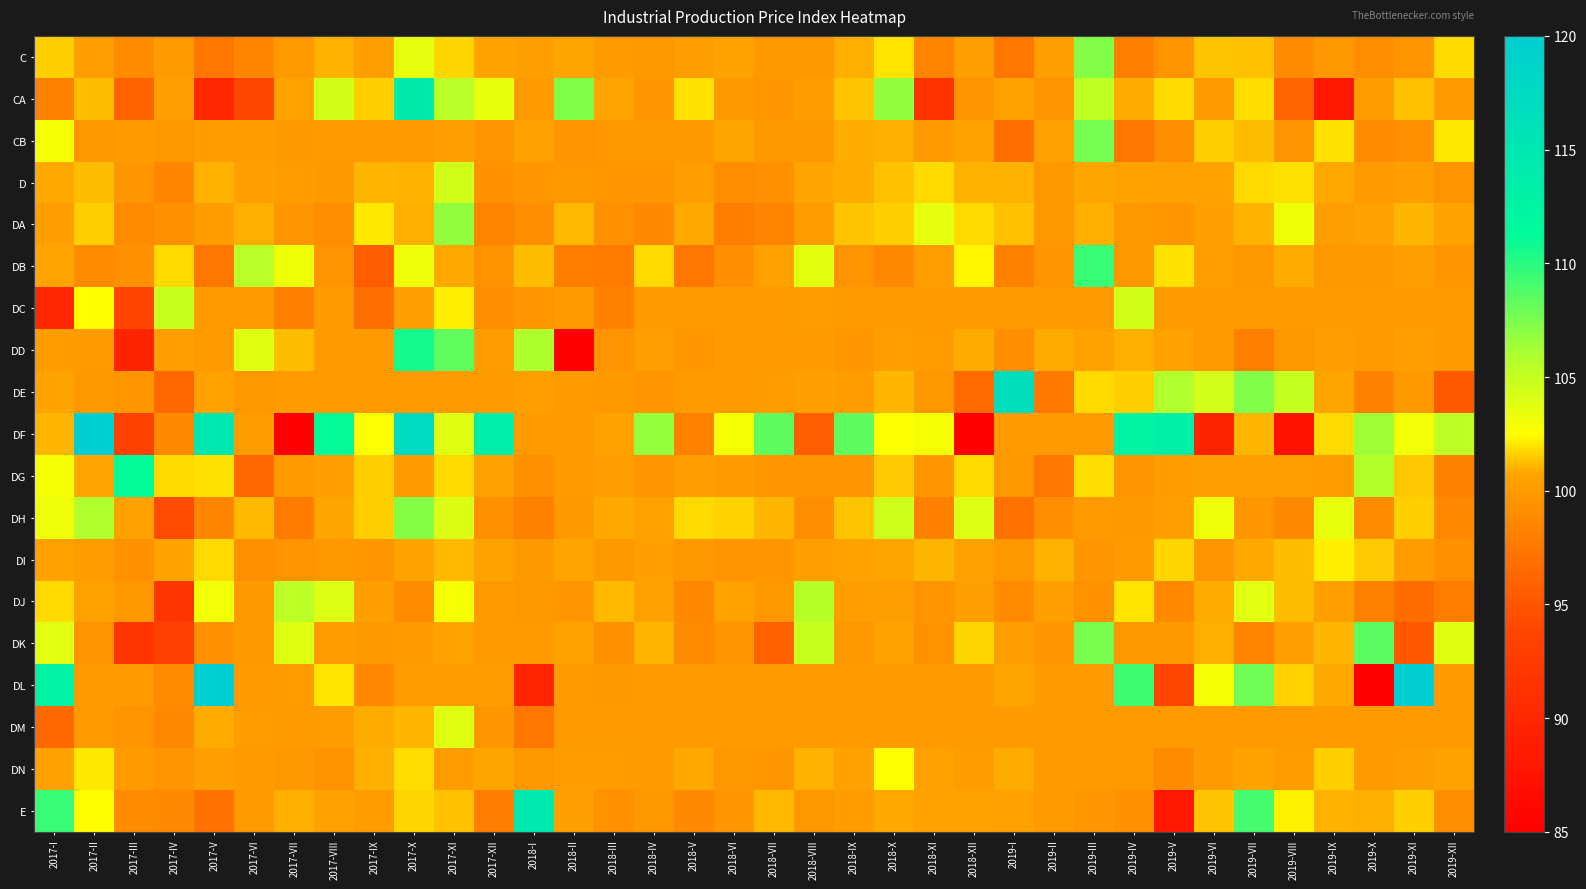

Reading left to right, list all the values displayed in this chart.

C: 2017-I=101.6	2017-II=100.3	2017-III=98.9	2017-IV=100.0	2017-V=97.4	2017-VI=98.7	2017-VII=100.1	2017-VIII=101.1	2017-IX=100.4	2017-X=103.5	2017-XI=101.7	2017-XII=100.6	2018-I=100.4	2018-II=100.8	2018-III=100.0	2018-IV=99.9	2018-V=100.3	2018-VI=100.6	2018-VII=99.8	2018-VIII=99.9	2018-IX=101.0	2018-X=102.0	2018-XI=98.4	2018-XII=100.3	2019-I=97.5	2019-II=100.3	2019-III=107.3	2019-IV=98.0	2019-V=99.5	2019-VI=101.4	2019-VII=101.3	2019-VIII=99.0	2019-IX=99.9	2019-X=99.1	2019-XI=99.5	2019-XII=101.8
CA: 2017-I=98.2	2017-II=101.3	2017-III=96.0	2017-IV=100.4	2017-V=90.2	2017-VI=93.9	2017-VII=100.5	2017-VIII=104.4	2017-IX=101.5	2017-X=114.2	2017-XI=105.5	2017-XII=103.5	2018-I=100.0	2018-II=107.3	2018-III=100.7	2018-IV=99.8	2018-V=102.0	2018-VI=99.9	2018-VII=99.7	2018-VIII=100.2	2018-IX=101.4	2018-X=106.8	2018-XI=91.5	2018-XII=99.5	2019-I=100.6	2019-II=99.5	2019-III=105.2	2019-IV=100.9	2019-V=101.8	2019-VI=100.0	2019-VII=101.8	2019-VIII=96.1	2019-IX=88.1	2019-X=100.2	2019-XI=101.3	2019-XII=100.0
CB: 2017-I=103.0	2017-II=99.9	2017-III=100.0	2017-IV=99.9	2017-V=100.1	2017-VI=100.2	2017-VII=100.0	2017-VIII=100.0	2017-IX=100.0	2017-X=100.0	2017-XI=100.3	2017-XII=99.5	2018-I=100.5	2018-II=99.5	2018-III=99.9	2018-IV=99.9	2018-V=99.9	2018-VI=100.8	2018-VII=99.8	2018-VIII=99.8	2018-IX=100.9	2018-X=101.0	2018-XI=100.0	2018-XII=100.5	2019-I=96.9	2019-II=100.5	2019-III=107.6	2019-IV=97.5	2019-V=99.1	2019-VI=101.6	2019-VII=101.2	2019-VIII=99.5	2019-IX=101.9	2019-X=98.9	2019-XI=99.2	2019-XII=102.0
D: 2017-I=100.8	2017-II=101.2	2017-III=99.6	2017-IV=98.5	2017-V=101.0	2017-VI=100.3	2017-VII=100.2	2017-VIII=99.9	2017-IX=101.1	2017-X=101.0	2017-XI=104.4	2017-XII=99.3	2018-I=99.7	2018-II=99.8	2018-III=99.7	2018-IV=99.6	2018-V=100.3	2018-VI=99.1	2018-VII=99.3	2018-VIII=100.7	2018-IX=100.9	2018-X=101.3	2018-XI=101.8	2018-XII=101.0	2019-I=101.0	2019-II=99.9	2019-III=100.7	2019-IV=100.6	2019-V=100.5	2019-VI=100.6	2019-VII=101.8	2019-VIII=101.9	2019-IX=100.8	2019-X=100.0	2019-XI=100.3	2019-XII=99.5
DA: 2017-I=100.3	2017-II=101.6	2017-III=98.9	2017-IV=99.2	2017-V=100.1	2017-VI=101.0	2017-VII=99.6	2017-VIII=99.0	2017-IX=102.0	2017-X=101.0	2017-XI=106.8	2017-XII=98.5	2018-I=99.2	2018-II=101.2	2018-III=99.3	2018-IV=98.8	2018-V=100.8	2018-VI=98.0	2018-VII=98.4	2018-VIII=100.1	2018-IX=101.4	2018-X=101.6	2018-XI=103.5	2018-XII=101.8	2019-I=101.3	2019-II=99.8	2019-III=100.9	2019-IV=99.8	2019-V=99.7	2019-VI=100.4	2019-VII=101.0	2019-VIII=103.2	2019-IX=100.3	2019-X=100.5	2019-XI=101.1	2019-XII=100.6
DB: 2017-I=100.7	2017-II=98.9	2017-III=99.3	2017-IV=101.8	2017-V=97.3	2017-VI=105.4	2017-VII=103.1	2017-VIII=99.5	2017-IX=95.6	2017-X=103.2	2017-XI=100.8	2017-XII=99.4	2018-I=101.3	2018-II=97.9	2018-III=97.8	2018-IV=101.8	2018-V=97.4	2018-VI=99.2	2018-VII=100.5	2018-VIII=103.7	2018-IX=99.5	2018-X=98.7	2018-XI=100.3	2018-XII=102.3	2019-I=98.1	2019-II=99.6	2019-III=109.5	2019-IV=99.8	2019-V=102.0	2019-VI=100.4	2019-VII=99.8	2019-VIII=100.9	2019-IX=99.9	2019-X=100.0	2019-XI=100.3	2019-XII=99.7
DC: 2017-I=90.0	2017-II=102.5	2017-III=93.8	2017-IV=104.8	2017-V=100.0	2017-VI=100.0	2017-VII=98.0	2017-VIII=100.0	2017-IX=96.8	2017-X=100.3	2017-XI=102.2	2017-XII=99.1	2018-I=99.7	2018-II=100.0	2018-III=98.3	2018-IV=100.0	2018-V=100.0	2018-VI=100.0	2018-VII=100.0	2018-VIII=100.2	2018-IX=100.0	2018-X=100.0	2018-XI=100.0	2018-XII=100.0	2019-I=100.0	2019-II=100.0	2019-III=100.0	2019-IV=104.4	2019-V=100.0	2019-VI=100.0	2019-VII=100.0	2019-VIII=100.0	2019-IX=100.0	2019-X=100.0	2019-XI=100.0	2019-XII=100.0
DD: 2017-I=100.1	2017-II=100.0	2017-III=89.7	2017-IV=100.3	2017-V=100.0	2017-VI=103.9	2017-VII=101.2	2017-VIII=100.0	2017-IX=100.0	2017-X=110.6	2017-XI=108.2	2017-XII=100.2	2018-I=105.9	2018-II=85.0	2018-III=99.5	2018-IV=100.3	2018-V=99.7	2018-VI=100.0	2018-VII=100.0	2018-VIII=100.0	2018-IX=99.7	2018-X=100.3	2018-XI=100.2	2018-XII=100.9	2019-I=99.2	2019-II=100.9	2019-III=100.6	2019-IV=100.9	2019-V=100.5	2019-VI=100.0	2019-VII=98.1	2019-VIII=99.9	2019-IX=100.2	2019-X=100.0	2019-XI=100.4	2019-XII=100.0
DE: 2017-I=100.6	2017-II=99.9	2017-III=99.7	2017-IV=96.3	2017-V=100.5	2017-VI=99.8	2017-VII=100.1	2017-VIII=100.0	2017-IX=100.0	2017-X=100.0	2017-XI=100.0	2017-XII=100.1	2018-I=100.4	2018-II=100.1	2018-III=100.0	2018-IV=99.7	2018-V=100.1	2018-VI=100.1	2018-VII=100.1	2018-VIII=100.4	2018-IX=100.2	2018-X=101.1	2018-XI=99.8	2018-XII=96.6	2019-I=116.7	2019-II=97.5	2019-III=101.8	2019-IV=101.5	2019-V=105.8	2019-VI=104.3	2019-VII=107.3	2019-VIII=105.0	2019-IX=100.7	2019-X=98.3	2019-XI=99.9	2019-XII=95.3
DF: 2017-I=101.1	2017-II=133.6	2017-III=93.3	2017-IV=98.8	2017-V=114.7	2017-VI=100.2	2017-VII=68.1	2017-VIII=111.1	2017-IX=102.6	2017-X=117.5	2017-XI=103.9	2017-XII=113.5	2018-I=100.0	2018-II=100.0	2018-III=100.6	2018-IV=106.7	2018-V=98.1	2018-VI=102.8	2018-VII=108.4	2018-VIII=95.7	2018-IX=108.3	2018-X=102.5	2018-XI=102.9	2018-XII=84.9	2019-I=100.0	2019-II=100.0	2019-III=100.0	2019-IV=112.5	2019-V=113.4	2019-VI=89.7	2019-VII=101.1	2019-VIII=87.2	2019-IX=101.8	2019-X=106.4	2019-XI=103.1	2019-XII=105.3
DG: 2017-I=102.8	2017-II=100.7	2017-III=111.2	2017-IV=101.8	2017-V=101.9	2017-VI=96.5	2017-VII=100.0	2017-VIII=100.3	2017-IX=101.5	2017-X=100.0	2017-XI=101.8	2017-XII=100.5	2018-I=99.3	2018-II=100.1	2018-III=100.3	2018-IV=99.6	2018-V=100.3	2018-VI=100.0	2018-VII=99.7	2018-VIII=99.6	2018-IX=99.6	2018-X=101.5	2018-XI=99.7	2018-XII=101.8	2019-I=99.8	2019-II=97.5	2019-III=101.8	2019-IV=99.7	2019-V=100.1	2019-VI=100.2	2019-VII=100.3	2019-VIII=100.3	2019-IX=100.1	2019-X=105.8	2019-XI=101.5	2019-XII=98.2
DH: 2017-I=103.2	2017-II=105.8	2017-III=100.5	2017-IV=94.3	2017-V=98.5	2017-VI=101.2	2017-VII=97.8	2017-VIII=100.8	2017-IX=101.6	2017-X=107.2	2017-XI=104.1	2017-XII=99.2	2018-I=98.1	2018-II=100.0	2018-III=100.8	2018-IV=100.6	2018-V=101.8	2018-VI=101.6	2018-VII=101.1	2018-VIII=99.2	2018-IX=101.4	2018-X=104.6	2018-XI=98.2	2018-XII=104.0	2019-I=97.0	2019-II=99.2	2019-III=100.0	2019-IV=99.9	2019-V=100.4	2019-VI=103.2	2019-VII=99.7	2019-VIII=98.8	2019-IX=103.5	2019-X=99.0	2019-XI=101.5	2019-XII=98.8
DI: 2017-I=100.5	2017-II=100.1	2017-III=99.3	2017-IV=100.6	2017-V=101.8	2017-VI=99.3	2017-VII=99.4	2017-VIII=99.9	2017-IX=99.7	2017-X=100.6	2017-XI=101.2	2017-XII=100.6	2018-I=99.9	2018-II=100.7	2018-III=99.9	2018-IV=100.3	2018-V=99.9	2018-VI=99.6	2018-VII=99.7	2018-VIII=100.4	2018-IX=100.6	2018-X=100.7	2018-XI=101.1	2018-XII=100.5	2019-I=99.8	2019-II=101.0	2019-III=99.6	2019-IV=100.0	2019-V=101.7	2019-VI=99.6	2019-VII=100.8	2019-VIII=101.2	2019-IX=102.2	2019-X=101.5	2019-XI=100.2	2019-XII=99.3
DJ: 2017-I=101.8	2017-II=100.5	2017-III=99.9	2017-IV=91.9	2017-V=103.1	2017-VI=100.0	2017-VII=105.3	2017-VIII=103.9	2017-IX=100.3	2017-X=98.9	2017-XI=102.9	2017-XII=100.1	2018-I=99.8	2018-II=99.7	2018-III=101.2	2018-IV=100.5	2018-V=98.7	2018-VI=100.6	2018-VII=99.9	2018-VIII=105.5	2018-IX=100.3	2018-X=100.2	2018-XI=99.5	2018-XII=100.4	2019-I=99.0	2019-II=100.3	2019-III=99.3	2019-IV=102.0	2019-V=98.8	2019-VI=100.9	2019-VII=103.7	2019-VIII=101.2	2019-IX=100.3	2019-X=98.1	2019-XI=96.7	2019-XII=98.0
DK: 2017-I=103.8	2017-II=99.4	2017-III=91.8	2017-IV=93.2	2017-V=99.3	2017-VI=100.0	2017-VII=103.9	2017-VIII=100.2	2017-IX=99.9	2017-X=100.0	2017-XI=100.6	2017-XII=100.0	2018-I=100.0	2018-II=100.5	2018-III=99.3	2018-IV=101.1	2018-V=99.0	2018-VI=99.7	2018-VII=95.8	2018-VIII=104.8	2018-IX=99.8	2018-X=100.6	2018-XI=99.4	2018-XII=101.7	2019-I=100.3	2019-II=99.6	2019-III=107.6	2019-IV=99.9	2019-V=99.9	2019-VI=101.0	2019-VII=98.3	2019-VIII=100.4	2019-IX=101.1	2019-X=108.5	2019-XI=95.2	2019-XII=103.9
DL: 2017-I=112.6	2017-II=100.0	2017-III=100.0	2017-IV=99.0	2017-V=128.2	2017-VI=100.0	2017-VII=100.2	2017-VIII=102.0	2017-IX=98.7	2017-X=100.2	2017-XI=100.2	2017-XII=100.2	2018-I=89.8	2018-II=100.0	2018-III=99.9	2018-IV=100.0	2018-V=100.0	2018-VI=100.0	2018-VII=100.0	2018-VIII=100.0	2018-IX=100.0	2018-X=100.1	2018-XI=100.0	2018-XII=100.0	2019-I=100.7	2019-II=100.0	2019-III=100.0	2019-IV=109.3	2019-V=93.9	2019-VI=102.9	2019-VII=107.9	2019-VIII=101.6	2019-IX=100.9	2019-X=71.7	2019-XI=133.0	2019-XII=100.0
DM: 2017-I=96.5	2017-II=100.0	2017-III=99.5	2017-IV=98.8	2017-V=100.9	2017-VI=100.2	2017-VII=100.1	2017-VIII=100.2	2017-IX=100.9	2017-X=101.1	2017-XI=103.9	2017-XII=99.6	2018-I=97.5	2018-II=100.0	2018-III=100.0	2018-IV=100.0	2018-V=100.0	2018-VI=100.0	2018-VII=100.0	2018-VIII=100.0	2018-IX=100.0	2018-X=100.0	2018-XI=100.0	2018-XII=100.0	2019-I=100.0	2019-II=100.0	2019-III=100.0	2019-IV=100.0	2019-V=100.0	2019-VI=100.0	2019-VII=100.0	2019-VIII=100.0	2019-IX=100.0	2019-X=100.0	2019-XI=100.0	2019-XII=100.0
DN: 2017-I=100.5	2017-II=102.0	2017-III=100.0	2017-IV=99.5	2017-V=100.4	2017-VI=100.0	2017-VII=99.8	2017-VIII=99.4	2017-IX=100.9	2017-X=101.8	2017-XI=100.2	2017-XII=100.8	2018-I=99.8	2018-II=100.2	2018-III=100.2	2018-IV=100.0	2018-V=100.8	2018-VI=99.8	2018-VII=99.7	2018-VIII=101.1	2018-IX=100.5	2018-X=102.5	2018-XI=100.5	2018-XII=100.2	2019-I=100.9	2019-II=100.0	2019-III=100.0	2019-IV=100.0	2019-V=99.0	2019-VI=100.1	2019-VII=100.6	2019-VIII=100.2	2019-IX=101.6	2019-X=100.0	2019-XI=100.3	2019-XII=100.6
E: 2017-I=109.5	2017-II=102.5	2017-III=98.9	2017-IV=98.8	2017-V=97.0	2017-VI=100.1	2017-VII=100.9	2017-VIII=100.5	2017-IX=100.2	2017-X=101.7	2017-XI=101.3	2017-XII=97.9	2018-I=114.3	2018-II=100.3	2018-III=99.3	2018-IV=99.8	2018-V=98.7	2018-VI=99.6	2018-VII=101.1	2018-VIII=99.8	2018-IX=100.2	2018-X=100.8	2018-XI=100.6	2018-XII=100.5	2019-I=100.5	2019-II=100.0	2019-III=99.7	2019-IV=99.3	2019-V=88.0	2019-VI=101.3	2019-VII=109.1	2019-VIII=102.3	2019-IX=101.0	2019-X=101.0	2019-XI=101.6	2019-XII=99.2